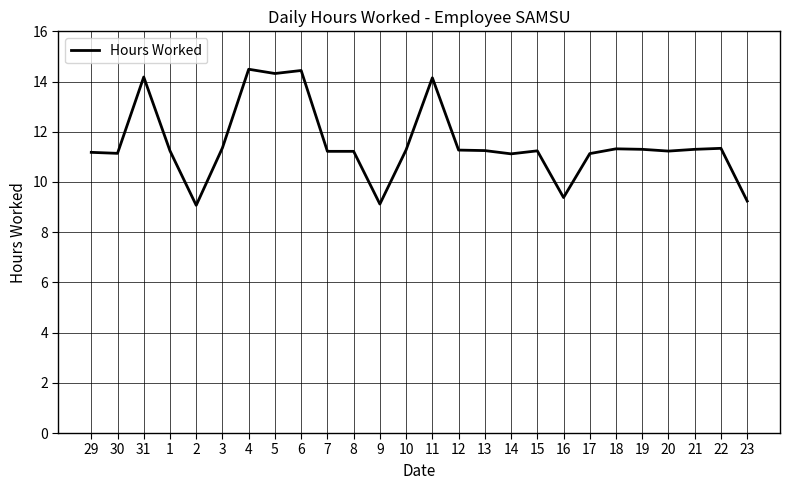

What position from the right is 3?

21